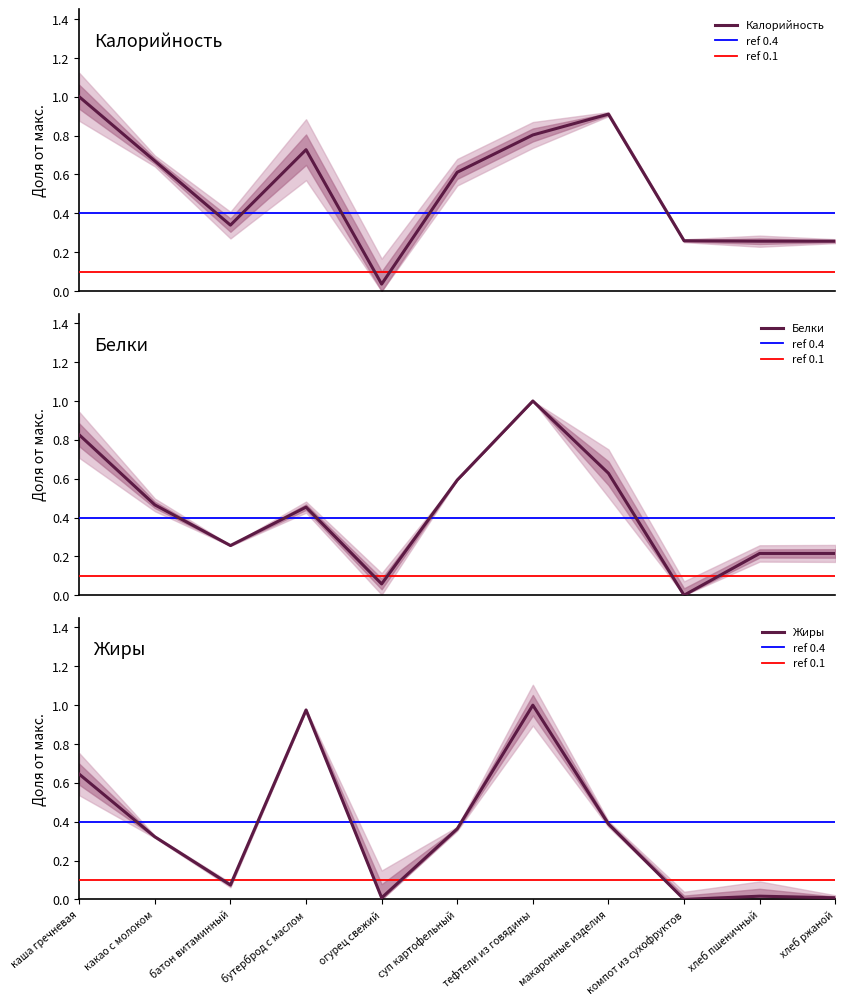

What are all the series names shown in the legend?

Калорийность, Белки, Жиры